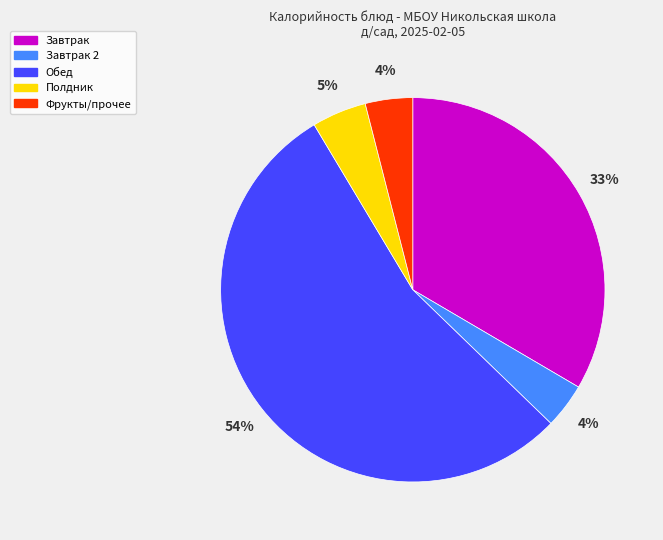

Does any single category account for the majority?

Yes